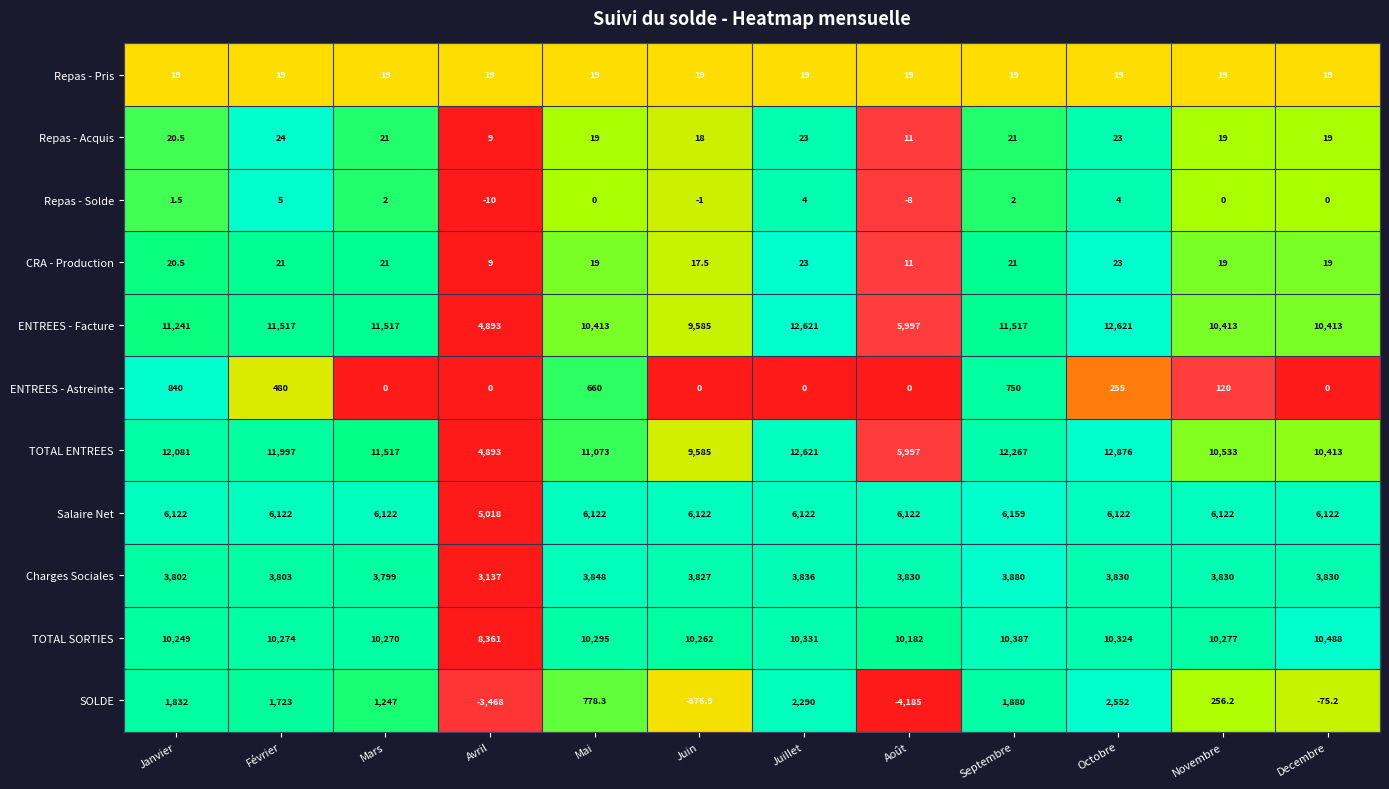

Where is TOTAL SORTIES nearest to the value 9424?

Août